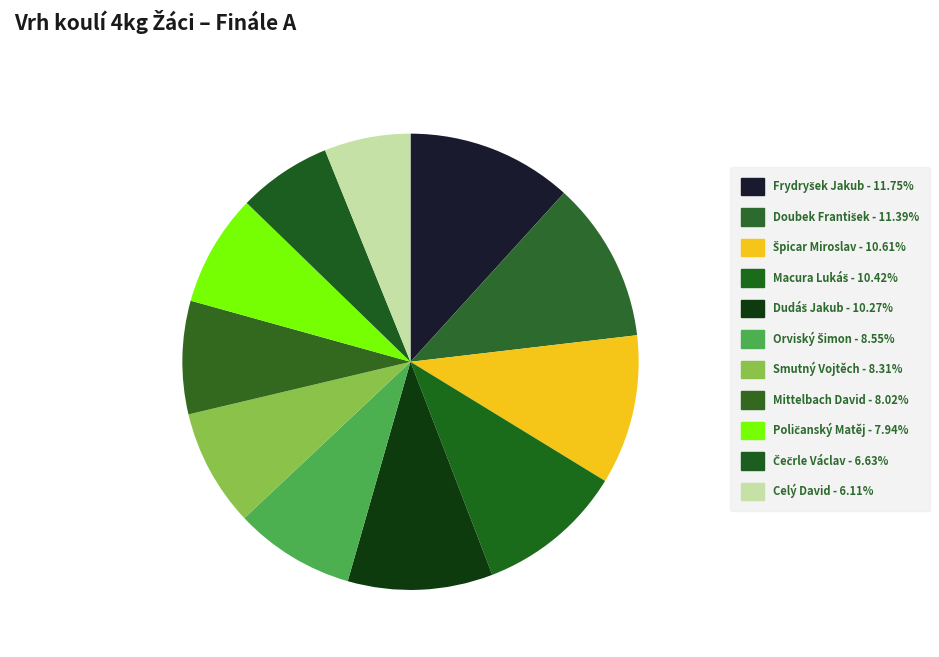

How many slices are in this pie chart?

11